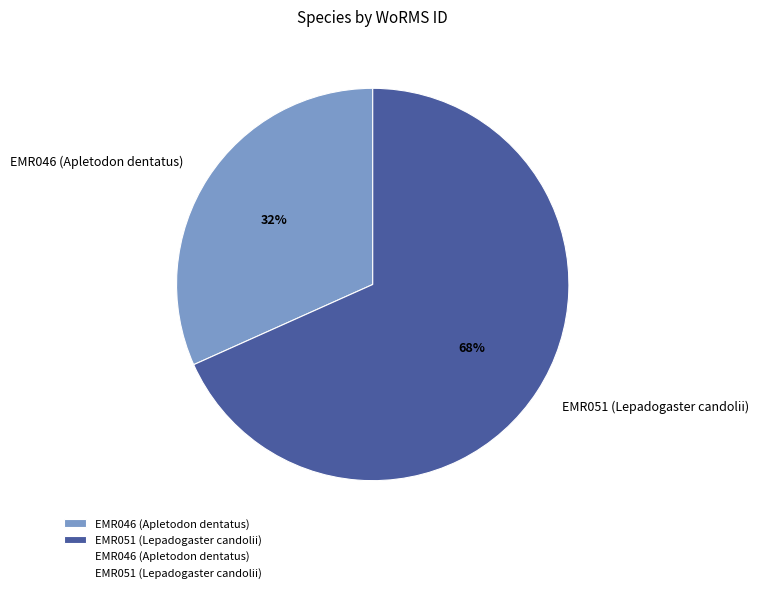

Rank the categories by value from highest to lowest.

EMR051 (Lepadogaster candolii), EMR046 (Apletodon dentatus)